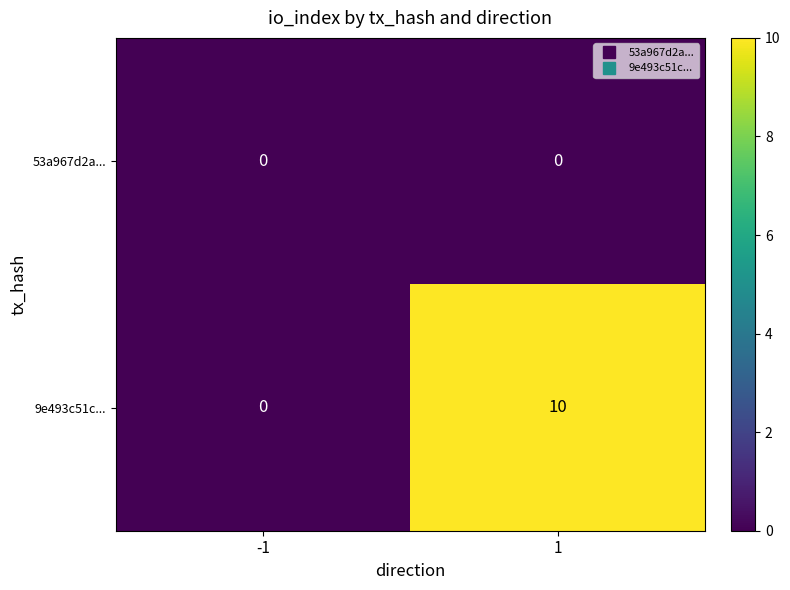

Which series has the largest total across all categories?

9e493c51c...